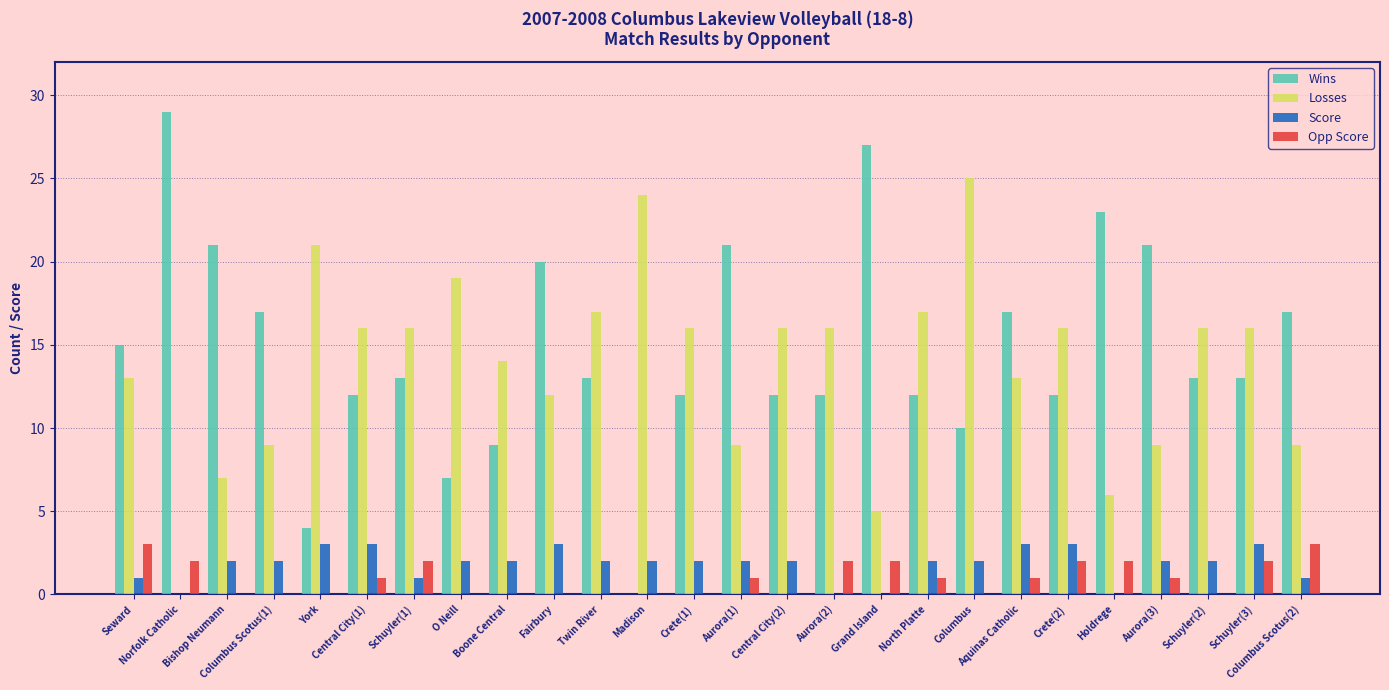

Which category has the highest value across all series?

Norfolk Catholic